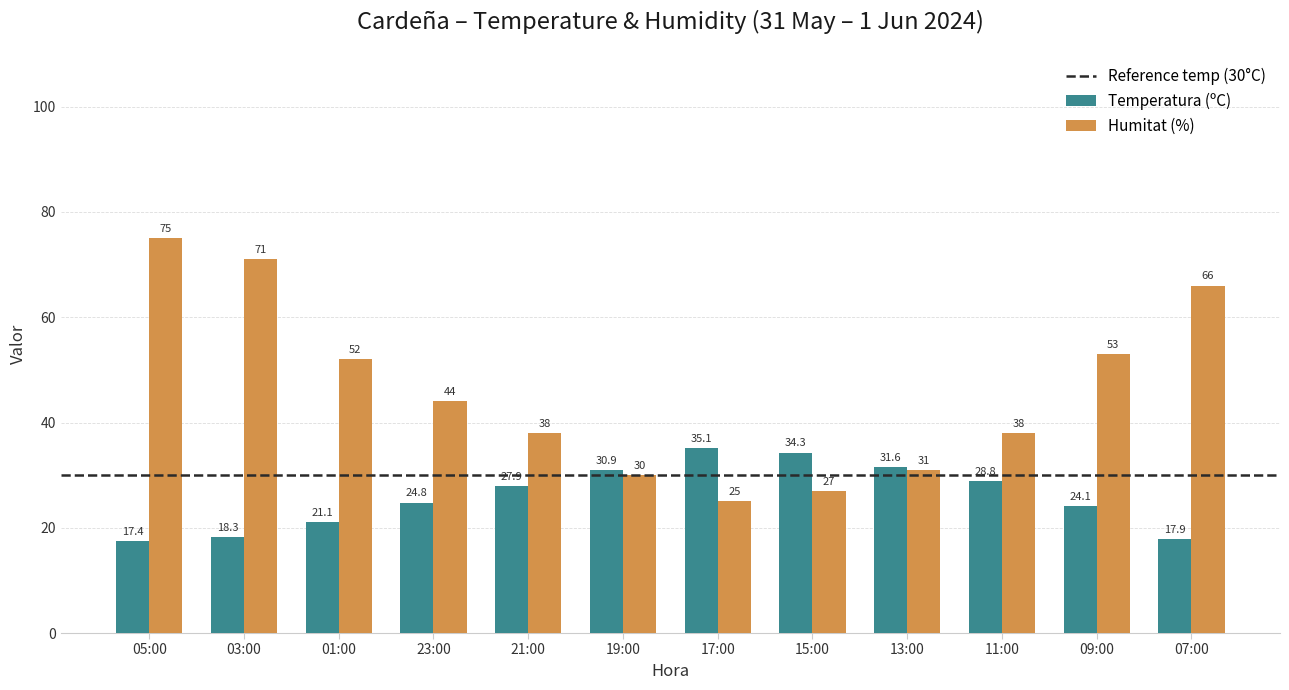

At which category does the chart reach its minimum across all series?

05:00